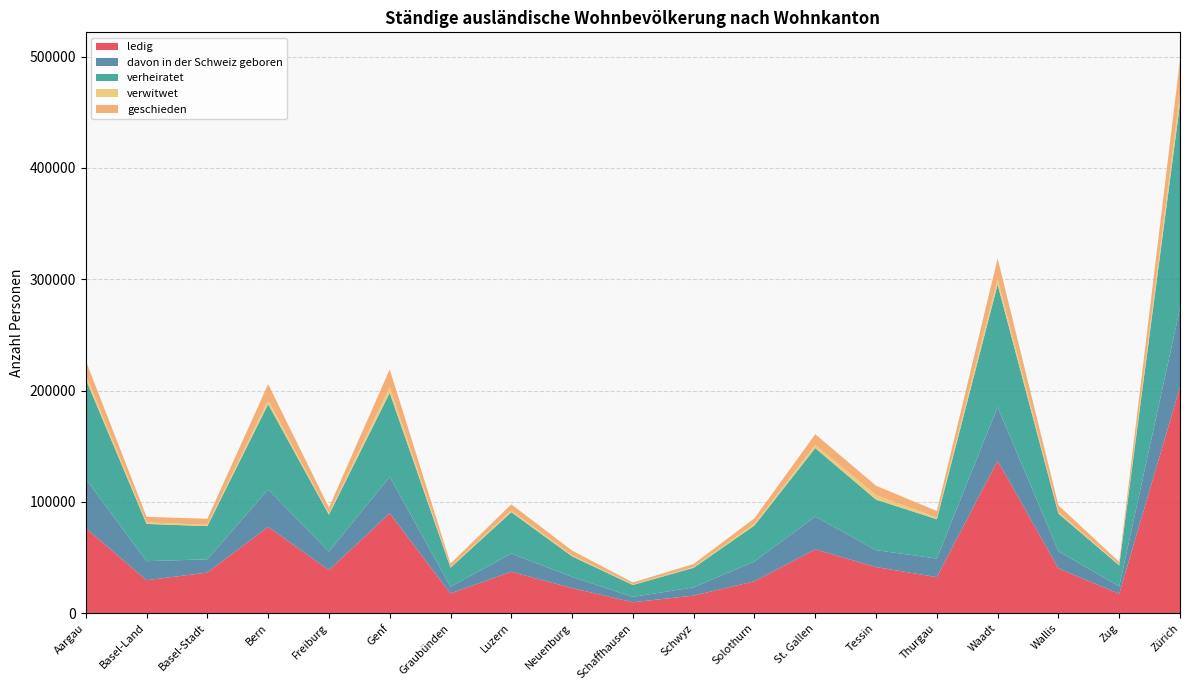

Reading right to left, list all the values displayed in this chart.

ledig: Zürich=203225	Zug=17390	Wallis=40234	Waadt=136926	Thurgau=32375	Tessin=41434	St. Gallen=57257	Solothurn=28681	Schwyz=15770	Schaffhausen=9836	Neuenburg=22511	Luzern=37208	Graubünden=17723	Genf=89701	Freiburg=38624	Bern=77587	Basel-Stadt=36484	Basel-Land=29576	Aargau=76496
davon in der Schweiz geboren: Zürich=70663	Zug=6753	Wallis=15366	Waadt=48362	Thurgau=16705	Tessin=15163	St. Gallen=29582	Solothurn=17760	Schwyz=7414	Schaffhausen=4831	Neuenburg=10014	Luzern=16382	Graubünden=6033	Genf=32820	Freiburg=16639	Bern=33552	Basel-Stadt=11931	Basel-Land=17145	Aargau=44133
verheiratet: Zürich=183650	Zug=18752	Wallis=33826	Waadt=109894	Thurgau=35290	Tessin=45379	St. Gallen=61437	Solothurn=32362	Schwyz=17584	Schaffhausen=10667	Neuenburg=18499	Luzern=37131	Graubünden=17113	Genf=75324	Freiburg=33212	Bern=76541	Basel-Stadt=29774	Basel-Land=33451	Aargau=89538
verwitwet: Zürich=8317	Zug=647	Wallis=1441	Waadt=4850	Thurgau=1582	Tessin=4047	St. Gallen=2805	Solothurn=1498	Schwyz=681	Schaffhausen=520	Neuenburg=972	Luzern=1531	Graubünden=702	Genf=5087	Freiburg=1010	Bern=3562	Basel-Stadt=1228	Basel-Land=1391	Aargau=3875
geschieden: Zürich=31049	Zug=2525	Wallis=6045	Waadt=18615	Thurgau=5805	Tessin=8465	St. Gallen=9714	Solothurn=4941	Schwyz=2775	Schaffhausen=1761	Neuenburg=4242	Luzern=5543	Graubünden=2974	Genf=16111	Freiburg=5456	Bern=14530	Basel-Stadt=5383	Basel-Land=4963	Aargau=12740